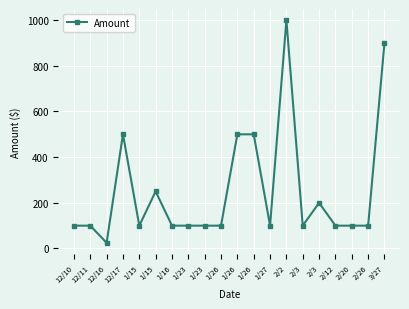

What is the smallest value displayed?

25